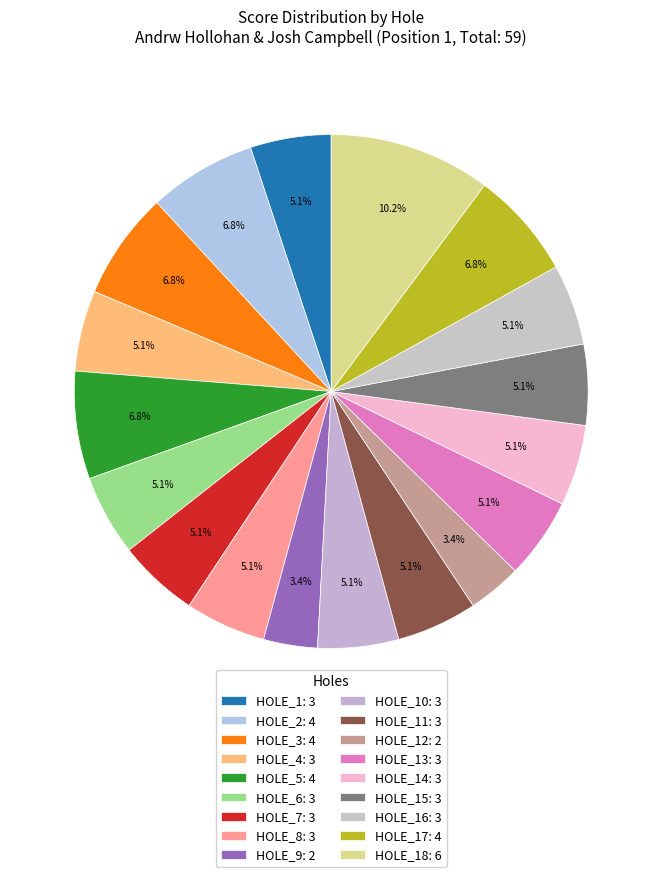

Which slice is the smallest?

hole_9